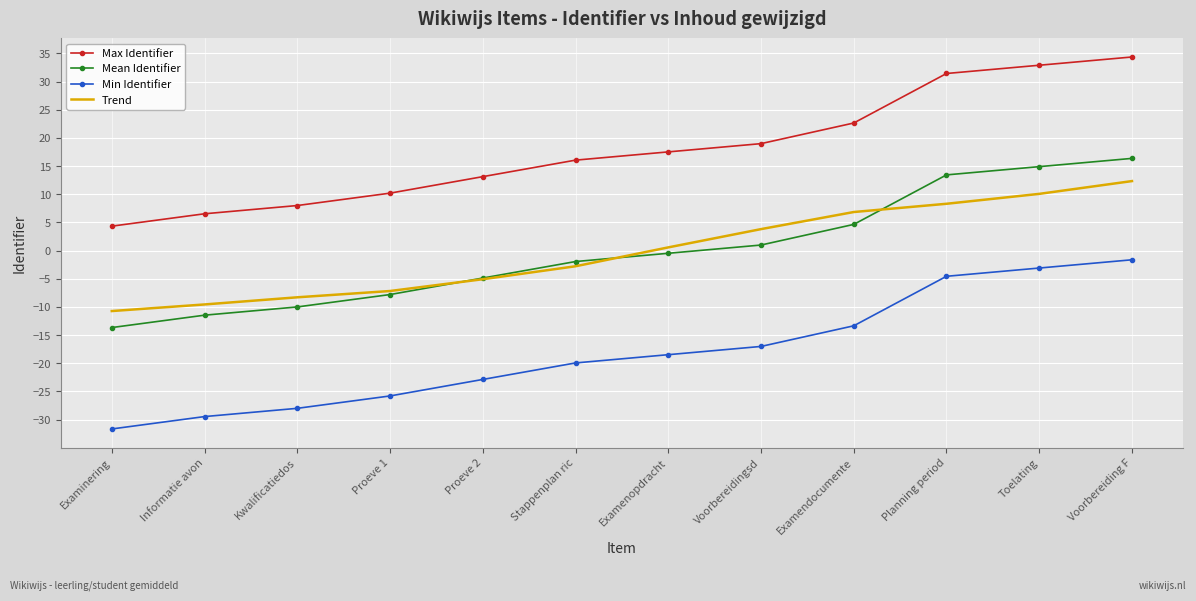

What is the difference between the maximum and minimum values in the Mean Identifier series?

30.0